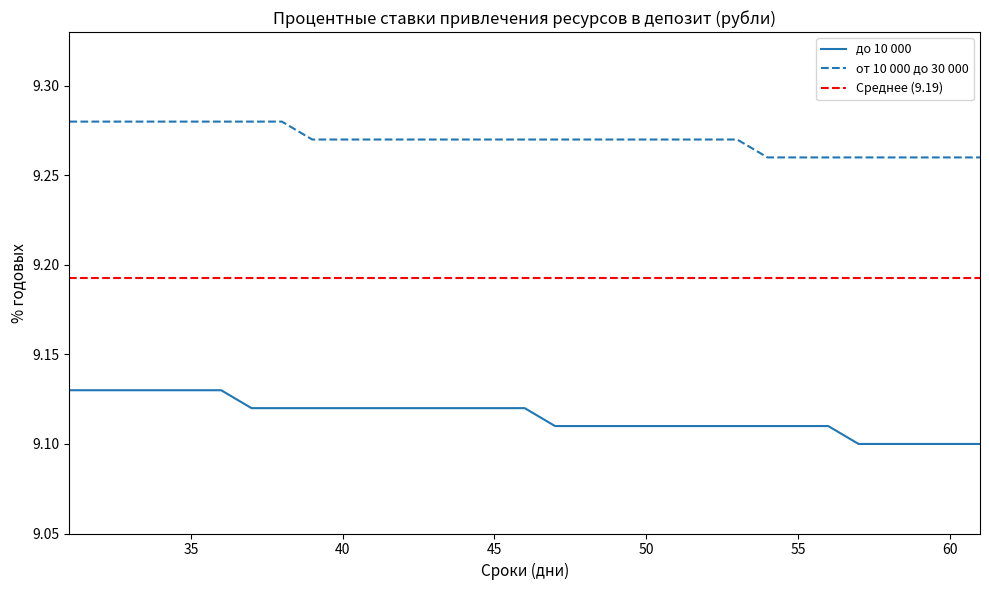

What is the sum of all от 10 000 до 30 000 values?

287.4